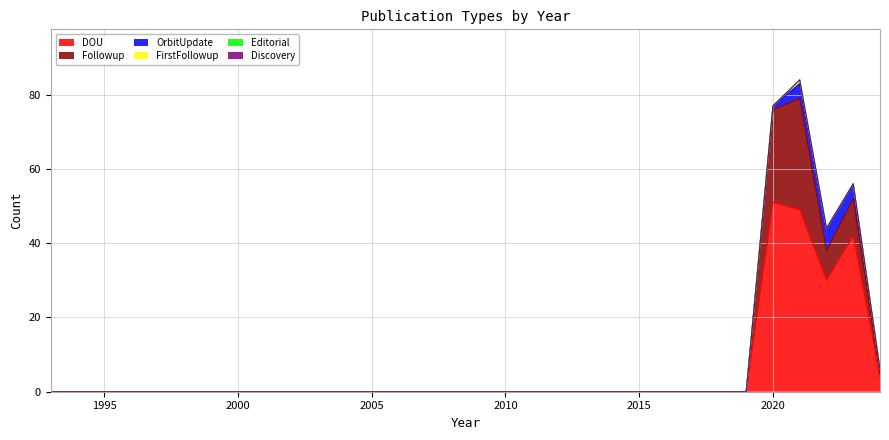

Reading left to right, extract all data points from this chart.

DOU: 1993=0	1994=0	1995=0	1996=0	1997=0	1998=0	1999=0	2000=0	2001=0	2002=0	2003=0	2004=0	2005=0	2006=0	2007=0	2008=0	2009=0	2010=0	2011=0	2012=0	2013=0	2014=0	2015=0	2016=0	2017=0	2018=0	2019=0	2020=51	2021=49	2022=30	2023=42	2024=4
Followup: 1993=0	1994=0	1995=0	1996=0	1997=0	1998=0	1999=0	2000=0	2001=0	2002=0	2003=0	2004=0	2005=0	2006=0	2007=0	2008=0	2009=0	2010=0	2011=0	2012=0	2013=0	2014=0	2015=0	2016=0	2017=0	2018=0	2019=0	2020=25	2021=30	2022=8	2023=10	2024=1
OrbitUpdate: 1993=0	1994=0	1995=0	1996=0	1997=0	1998=0	1999=0	2000=0	2001=0	2002=0	2003=0	2004=0	2005=0	2006=0	2007=0	2008=0	2009=0	2010=0	2011=0	2012=0	2013=0	2014=0	2015=0	2016=0	2017=0	2018=0	2019=0	2020=1	2021=4	2022=6	2023=4	2024=1
FirstFollowup: 1993=0	1994=0	1995=0	1996=0	1997=0	1998=0	1999=0	2000=0	2001=0	2002=0	2003=0	2004=0	2005=0	2006=0	2007=0	2008=0	2009=0	2010=0	2011=0	2012=0	2013=0	2014=0	2015=0	2016=0	2017=0	2018=0	2019=0	2020=0	2021=1	2022=0	2023=0	2024=0
Editorial: 1993=0	1994=0	1995=0	1996=0	1997=0	1998=0	1999=0	2000=0	2001=0	2002=0	2003=0	2004=0	2005=0	2006=0	2007=0	2008=0	2009=0	2010=0	2011=0	2012=0	2013=0	2014=0	2015=0	2016=0	2017=0	2018=0	2019=0	2020=0	2021=0	2022=0	2023=0	2024=0
Discovery: 1993=0	1994=0	1995=0	1996=0	1997=0	1998=0	1999=0	2000=0	2001=0	2002=0	2003=0	2004=0	2005=0	2006=0	2007=0	2008=0	2009=0	2010=0	2011=0	2012=0	2013=0	2014=0	2015=0	2016=0	2017=0	2018=0	2019=0	2020=0	2021=0	2022=0	2023=0	2024=0